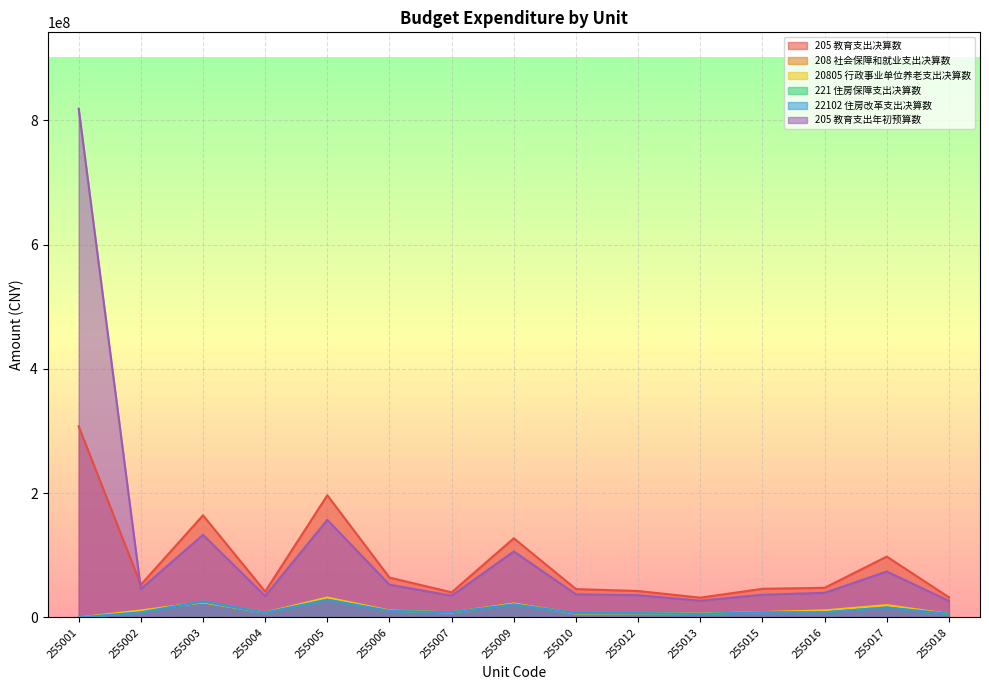

True or false: 205 教育支出年初预算数 and 221 住房保障支出决算数 cross at least once.

False